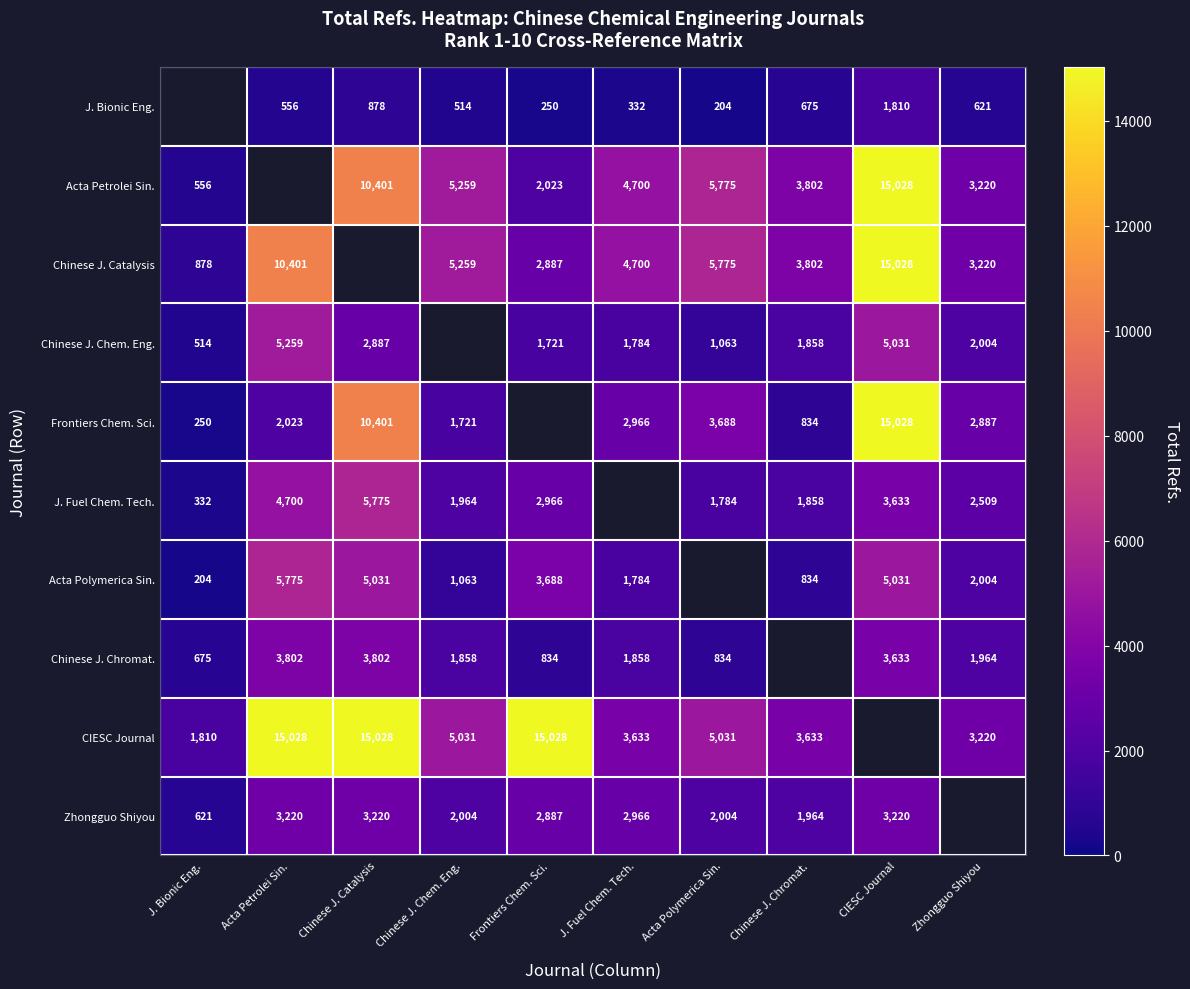

The value of CIESC Journal at J. Fuel Chem. Tech. is 3633. True or false?

True